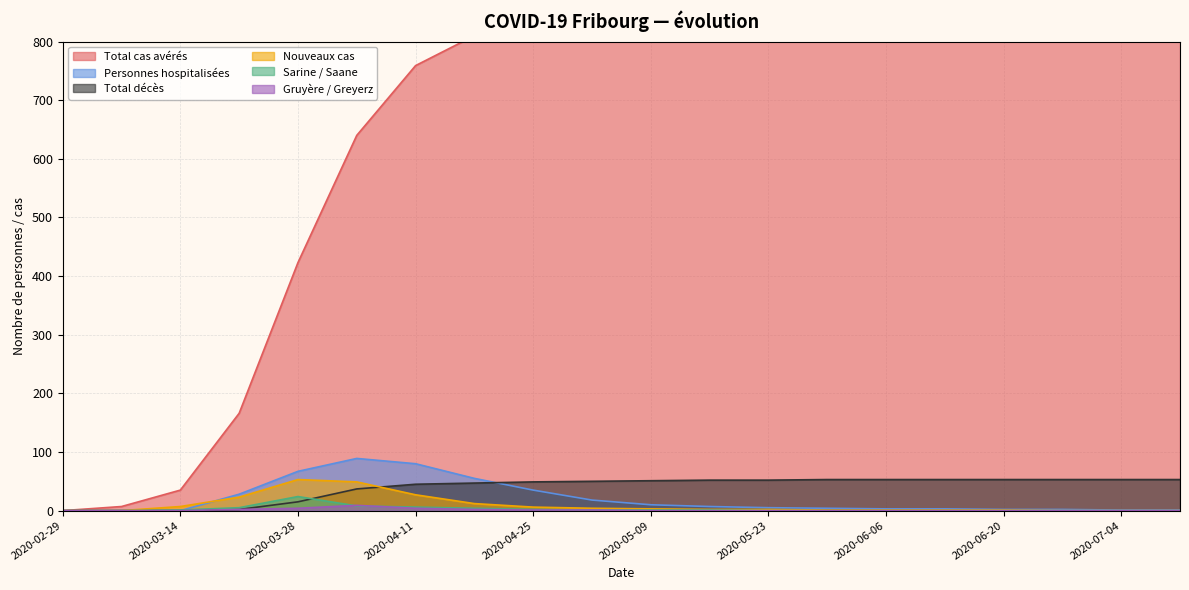

Does the chart have visible grid lines?

Yes